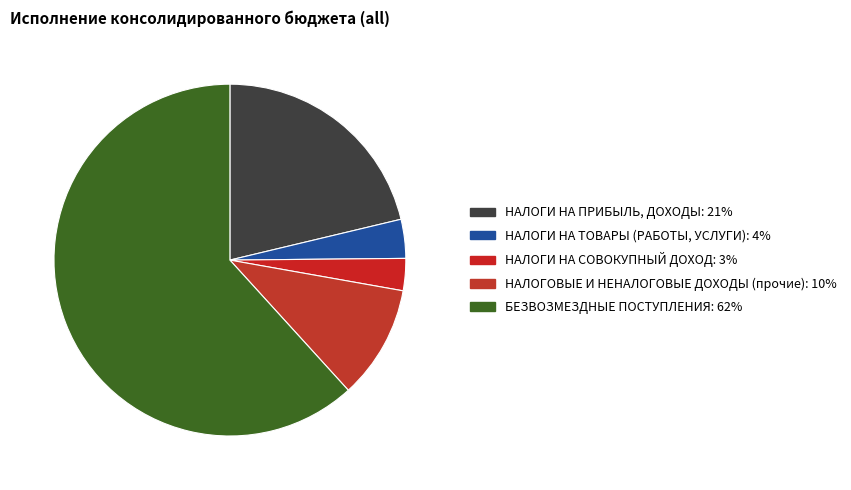

How many segments does this pie chart have?

5